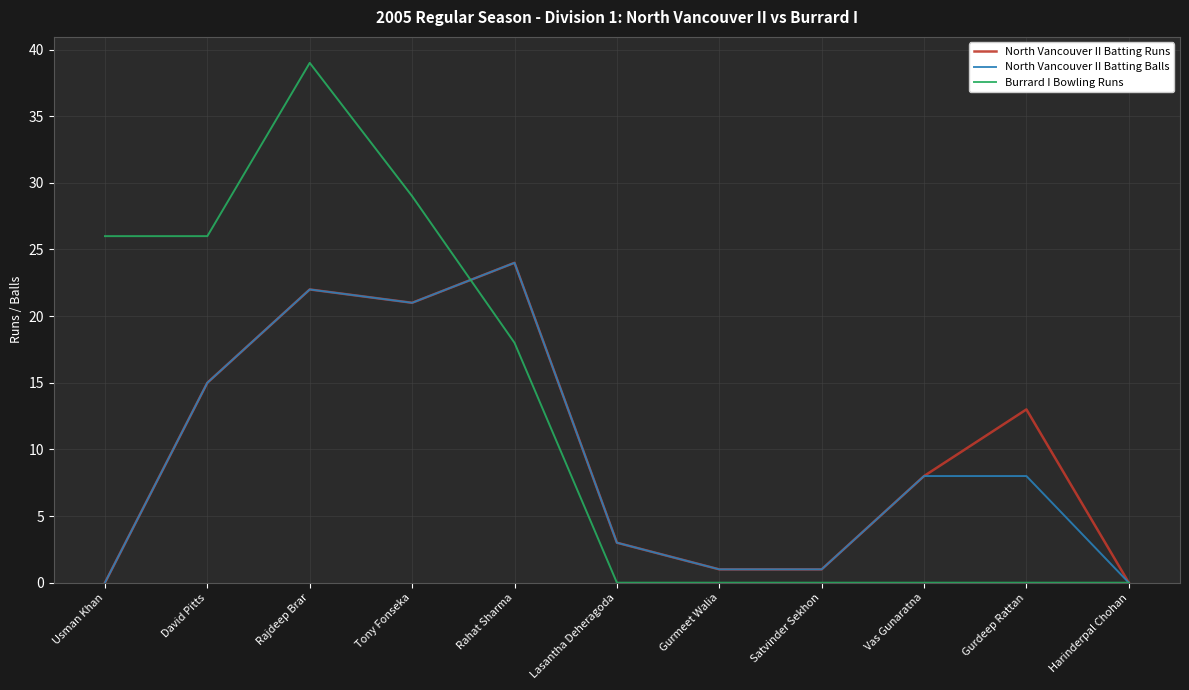

Which category has the highest value across all series?

Rajdeep Brar